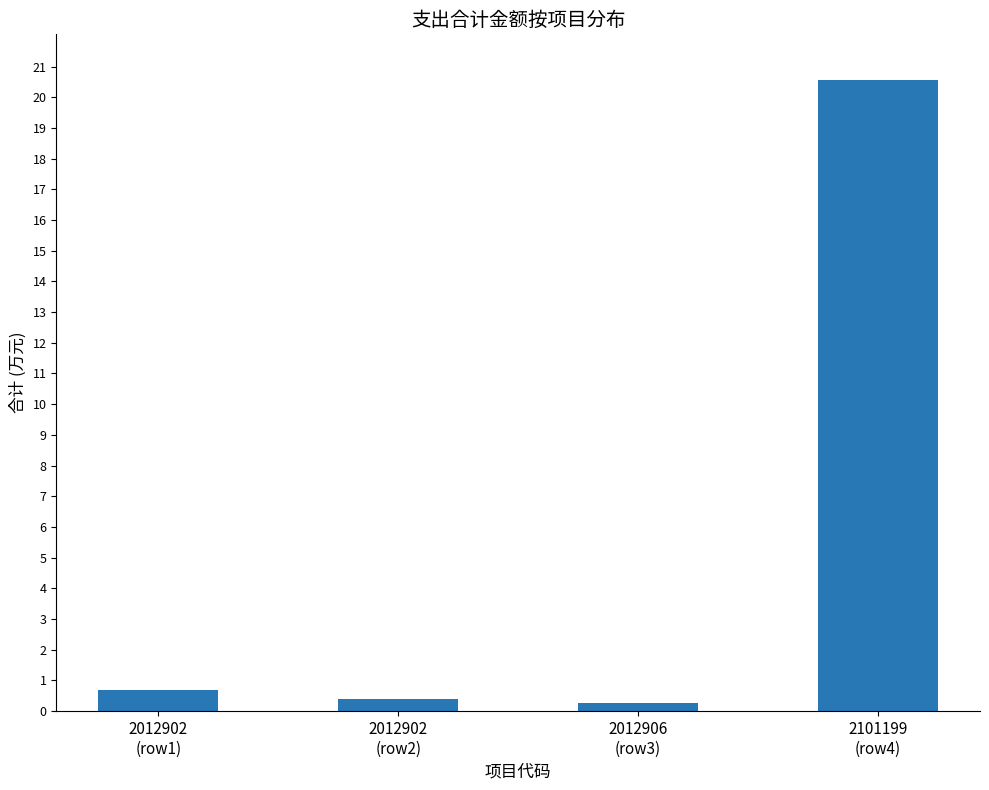

What is the value of the 2nd bar from the left?

0.4